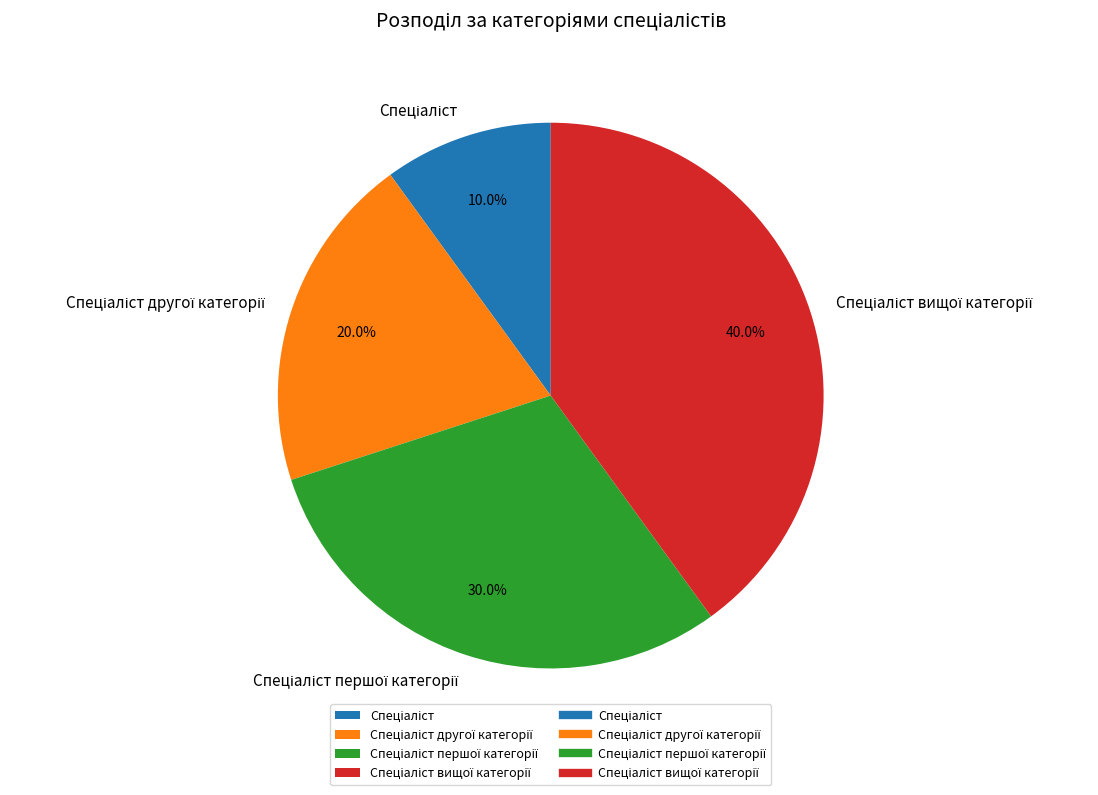

Is there a majority slice in this chart?

No